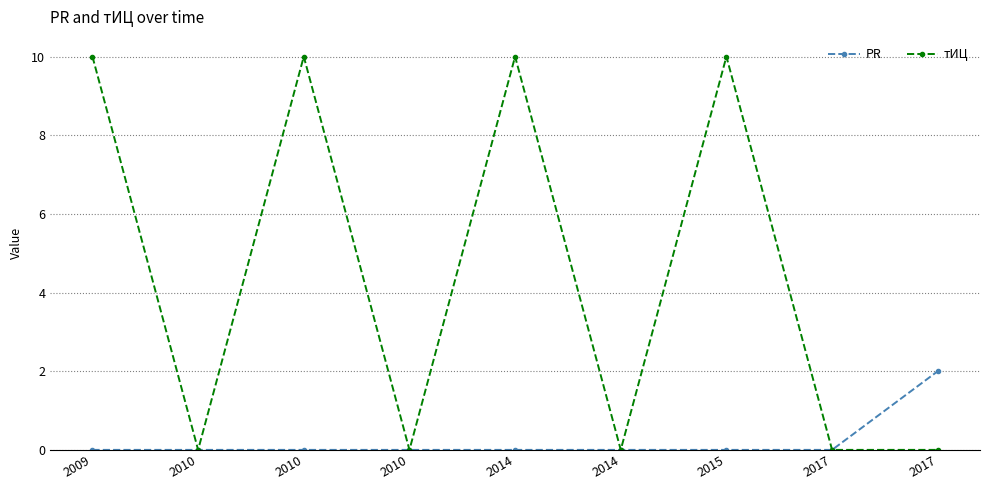

At which category does тИЦ reach its first local valley?

2010